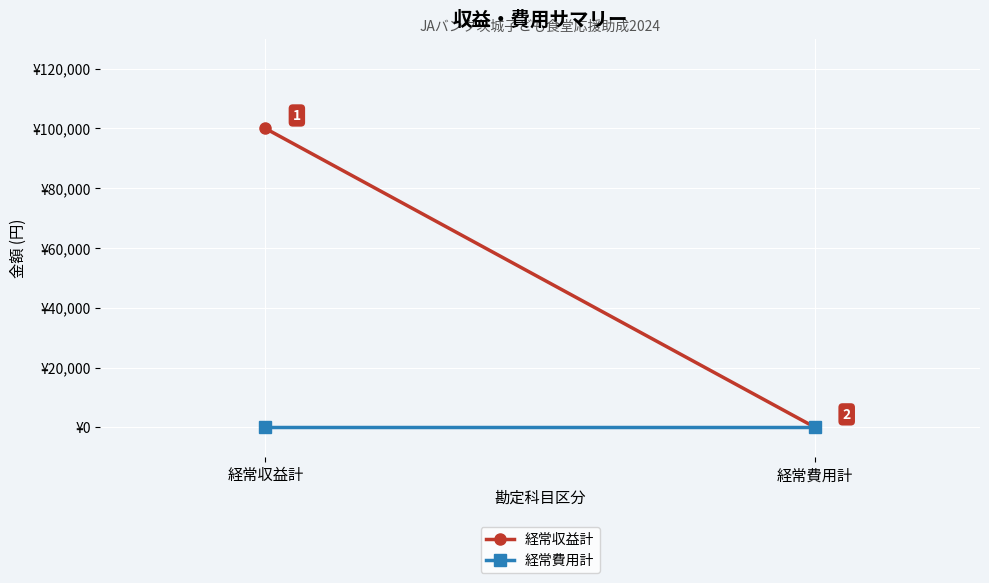

Rank the series by their average value, from highest to lowest.

経常収益計, 経常費用計